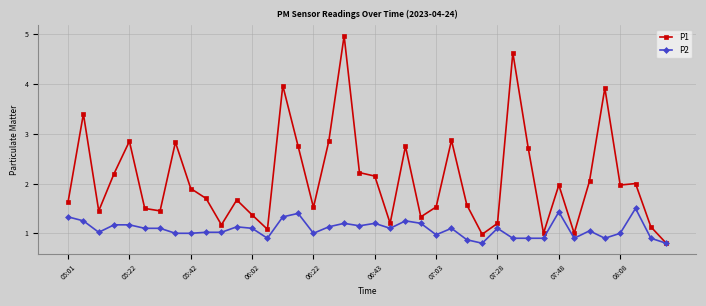

Which series has the largest total across all categories?

P1